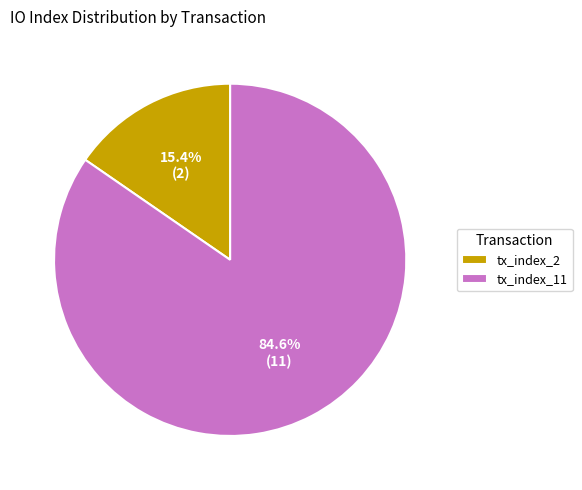

To the nearest percent, what is the average slice percentage?

50%